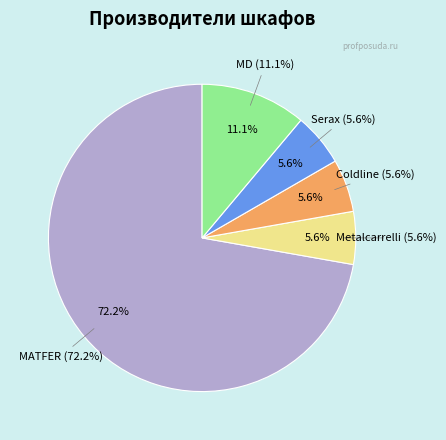

Is Coldline the majority of the pie?

No